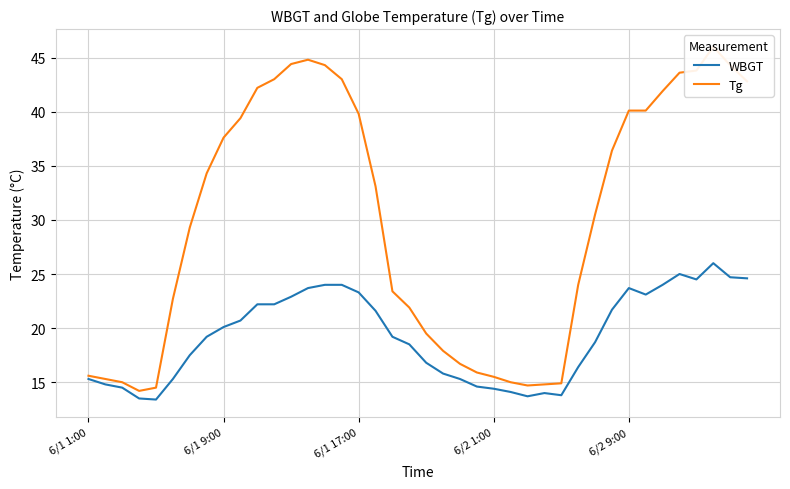

What is the difference between the second highest and minimum values in the WBGT series?

11.6